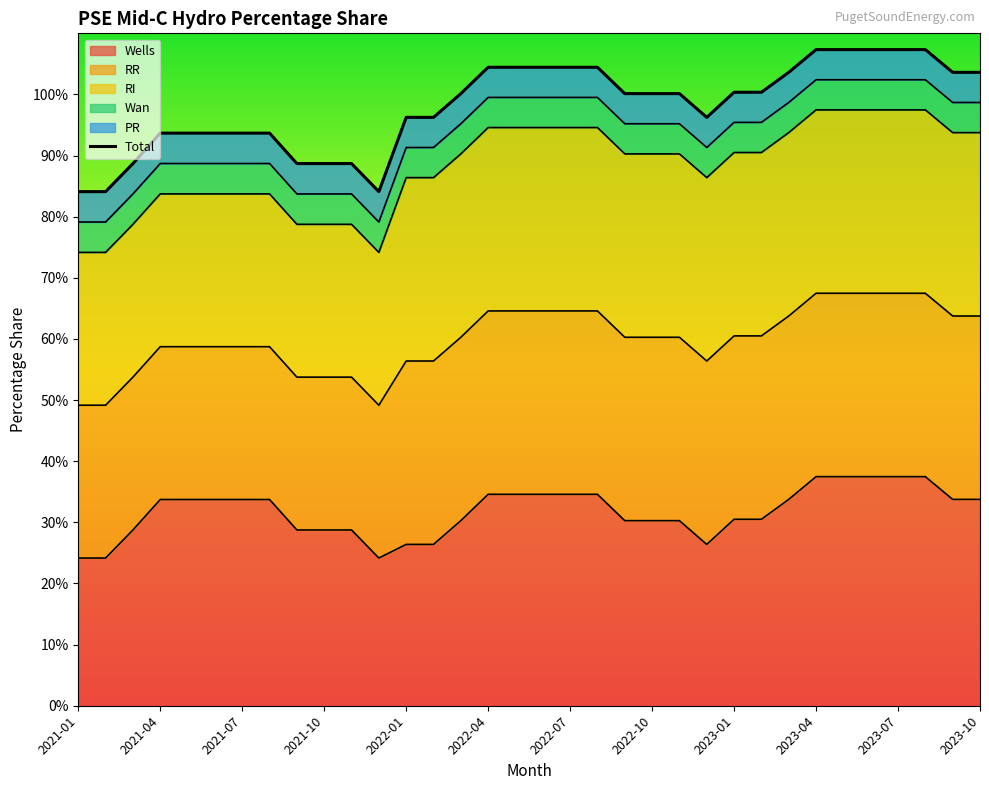

What position from the left is 32?

33